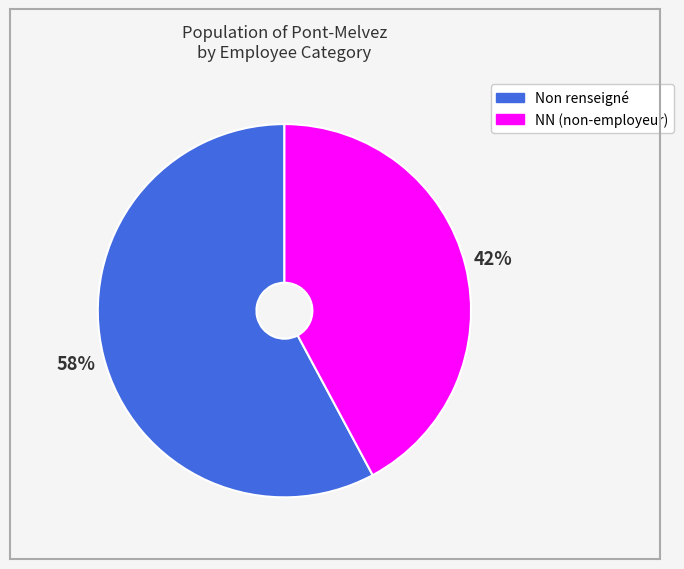

To the nearest percent, what portion does Non renseigné represent?

58%